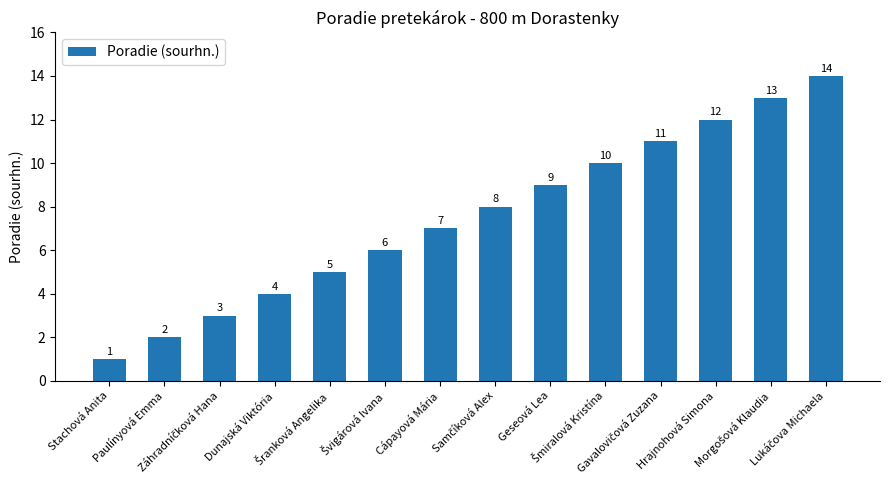

What is the sum of all values?

105